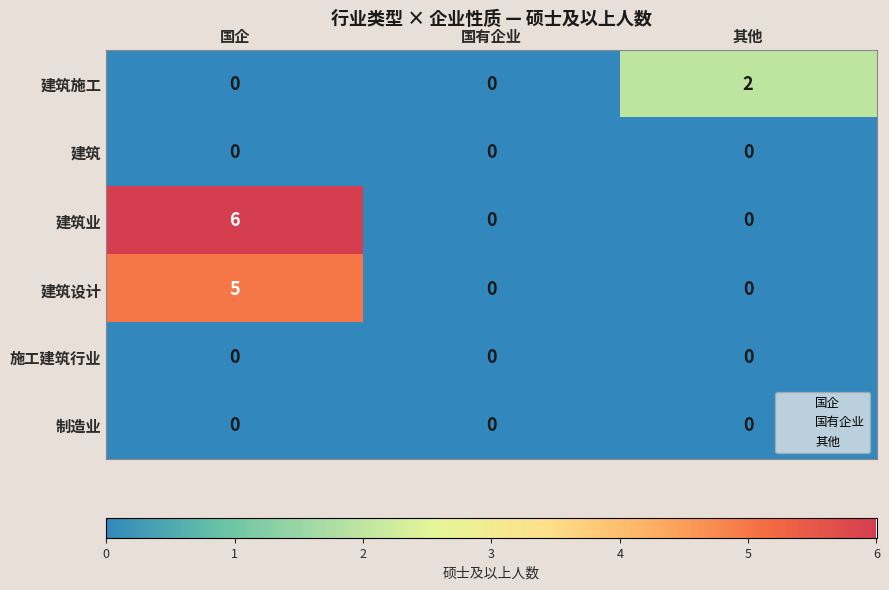

Which series has the largest total across all categories?

建筑业